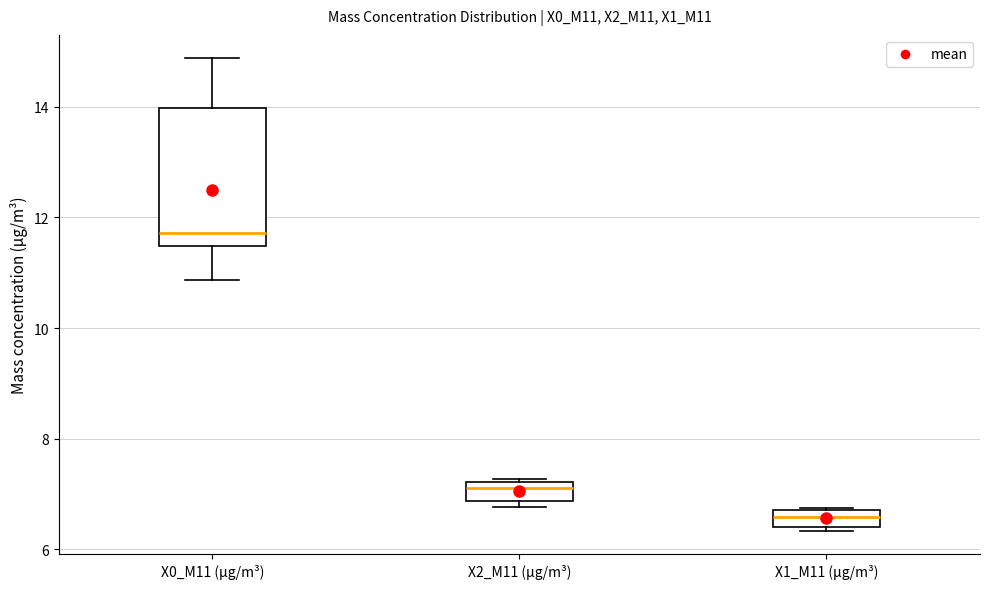

Reading left to right, read every box against the y-axis: the position of its median line, the range the box covers, and the ends of its whiskers. The values are not printed on the chart, so give them approximately, as read against the axis.

X0_M11 (μg/m³): median 11.8, box 11.4 to 14.0, whiskers 10.8 to 14.8
X2_M11 (μg/m³): median 7.2 (just below the box's upper edge), box 6.8 to 7.2, whiskers 6.8 (just below the box's lower edge) to 7.2 (just above the box's upper edge)
X1_M11 (μg/m³): median 6.6, box 6.4 to 6.8, whiskers 6.4 (just below the box's lower edge) to 6.8